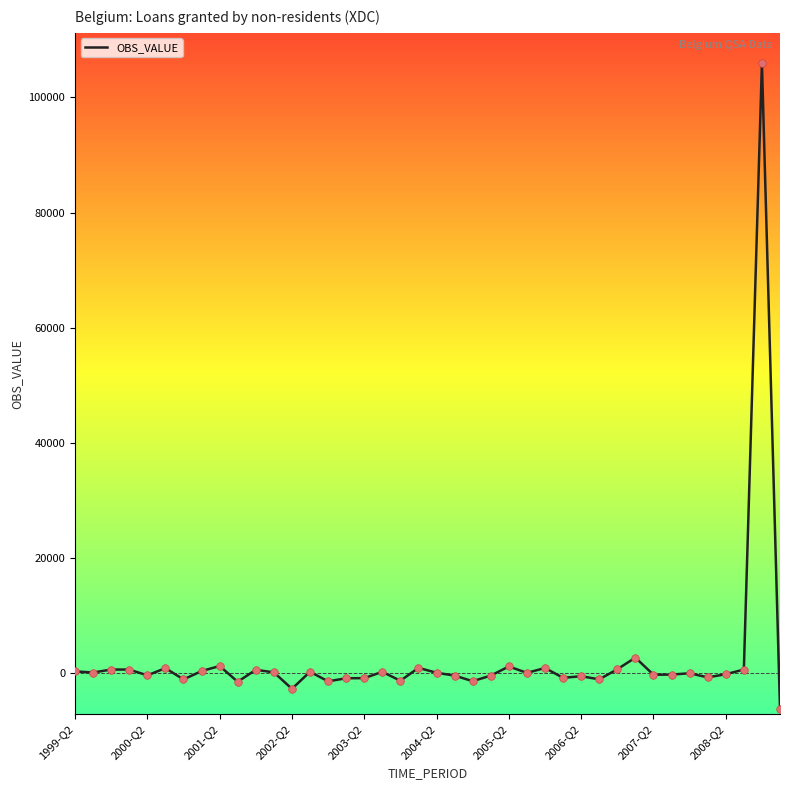

What is the maximum value shown in the chart?

105920.6